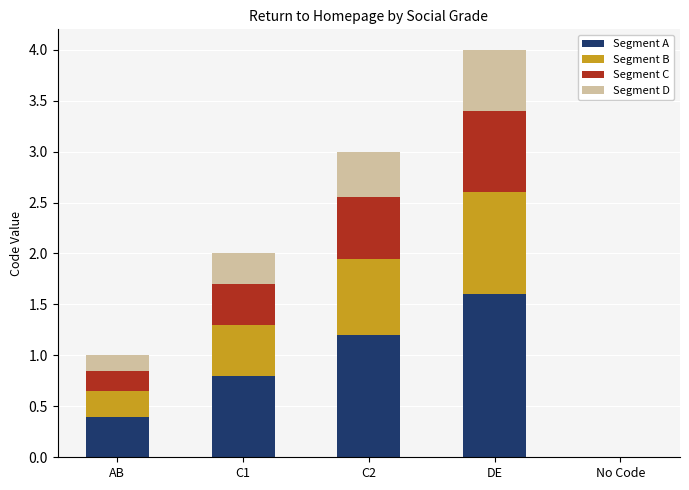

What is the highest value of the Segment A series?

1.6